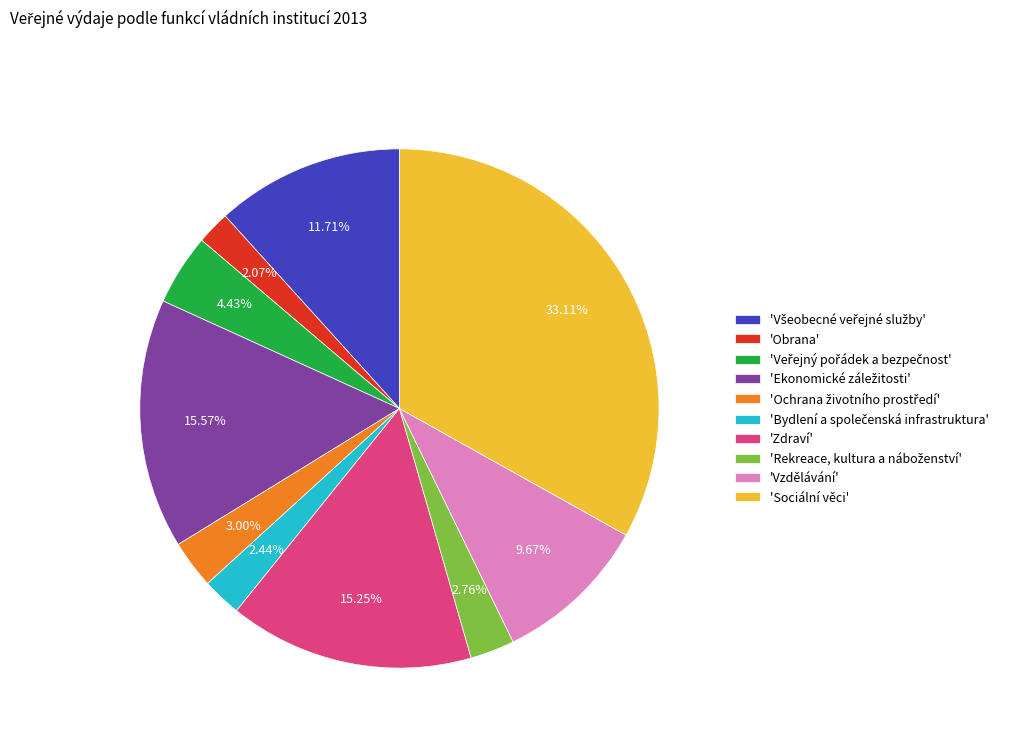

Count the number of slices in the pie.

10